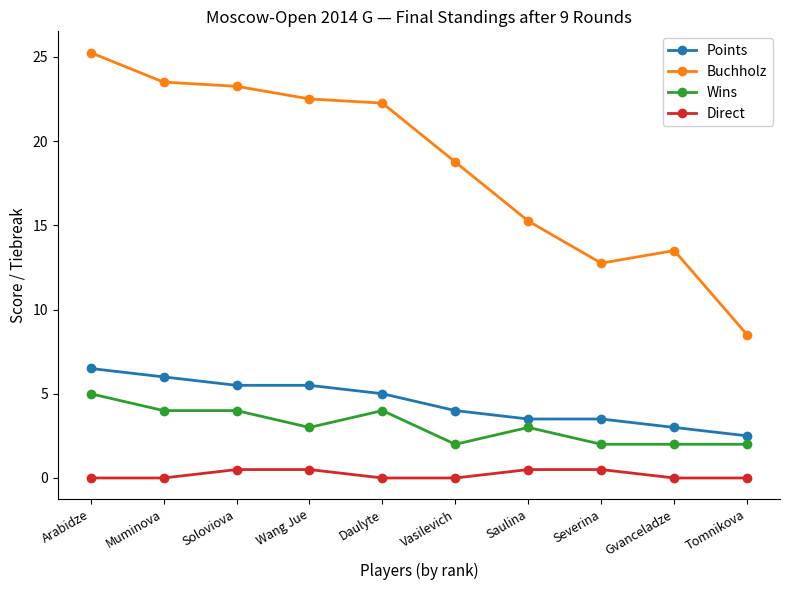

At how many categories does at least one series exceed 23?

3